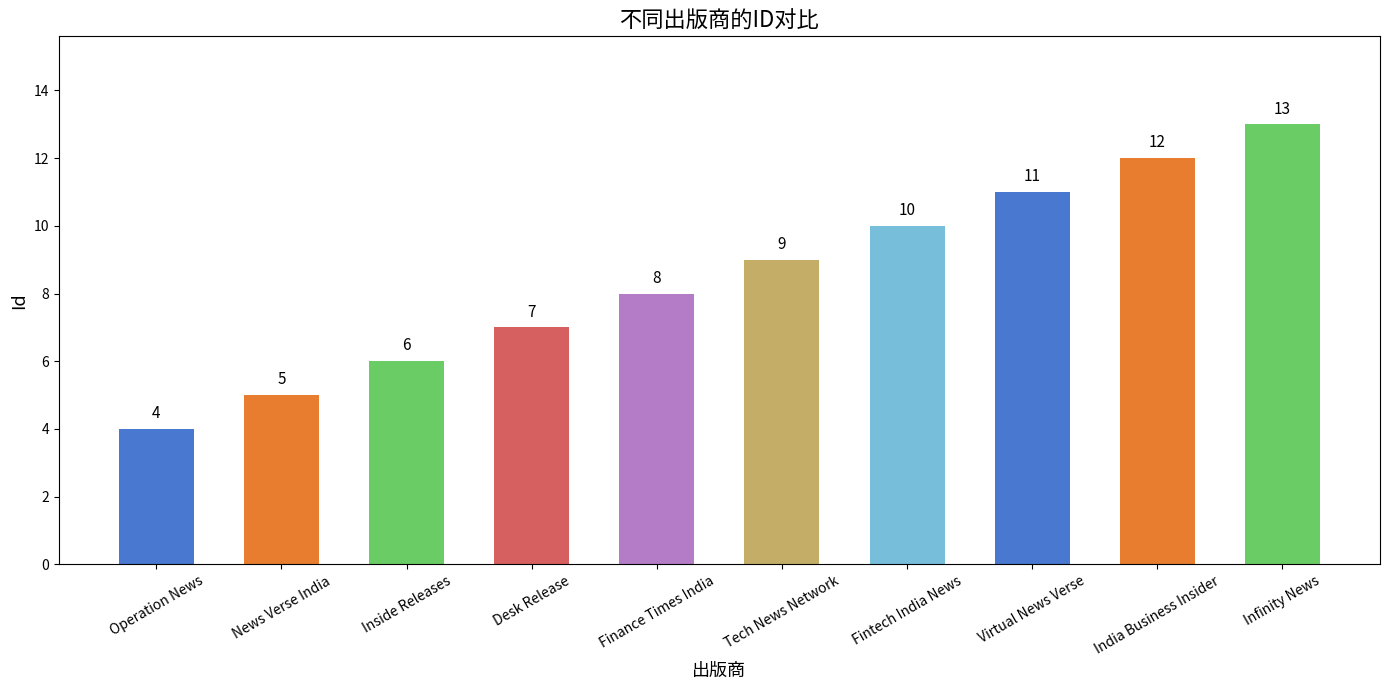

List the labels in order of value, smallest first.

Operation News, News Verse India, Inside Releases, Desk Release, Finance Times India, Tech News Network, Fintech India News, Virtual News Verse, India Business Insider, Infinity News